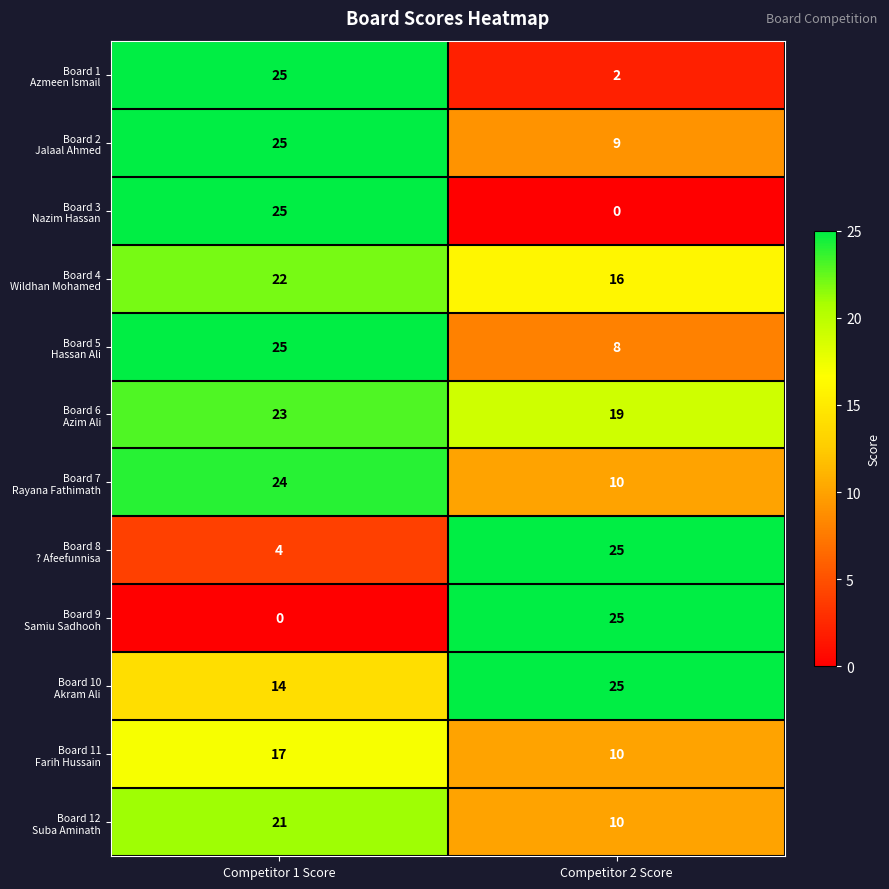

At which category is the sum across all series the highest?

Competitor 1 Score